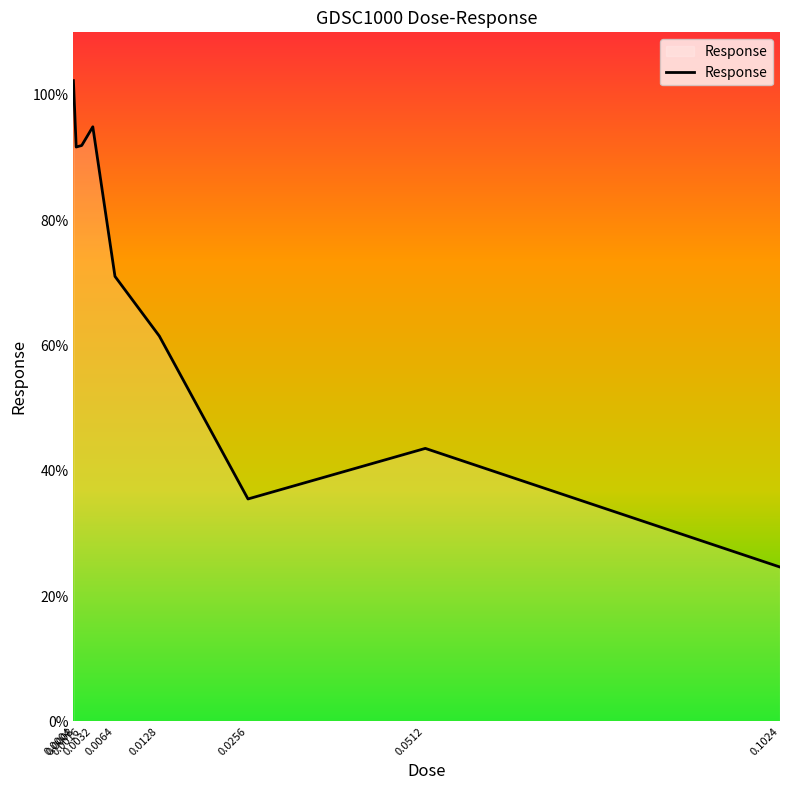

What is the minimum value shown in the chart?

24.6